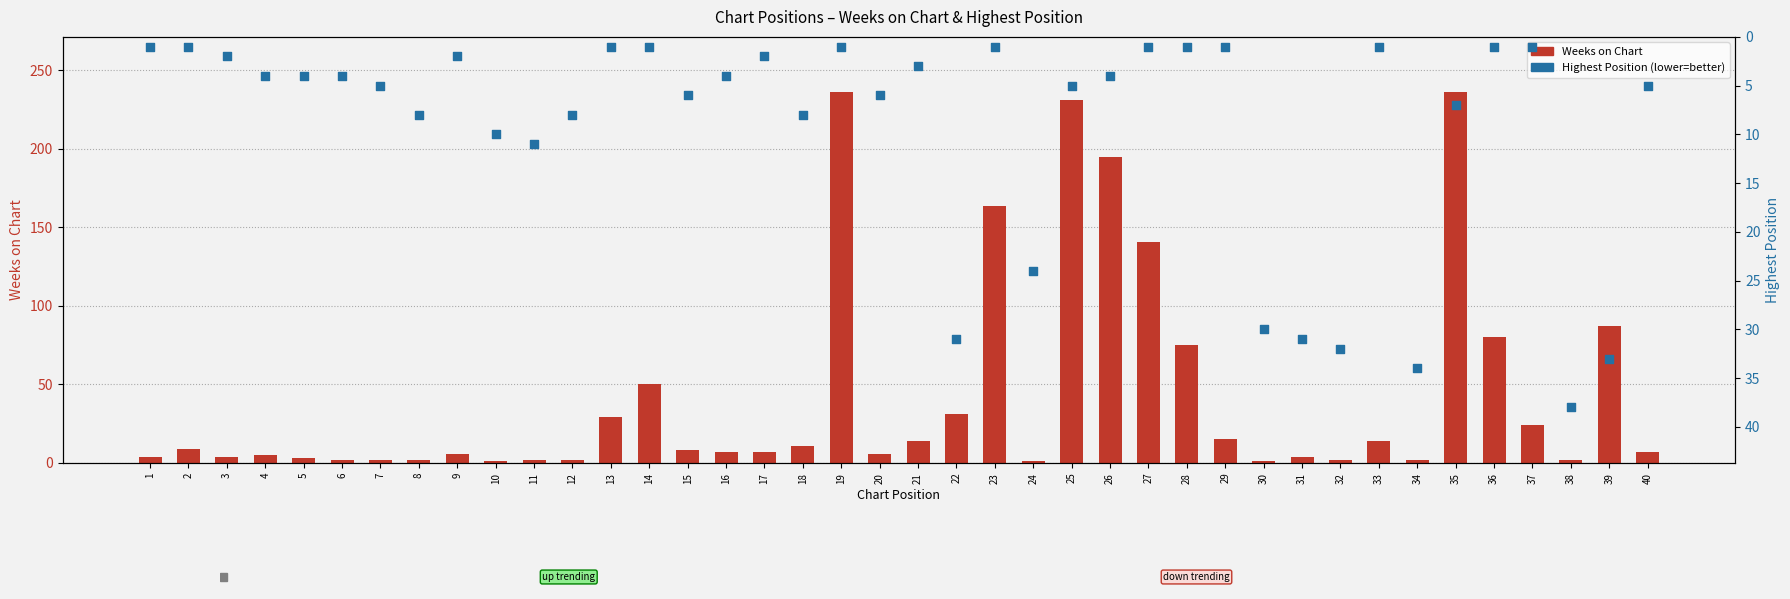

At how many categories does at least one series exceed 207?

3